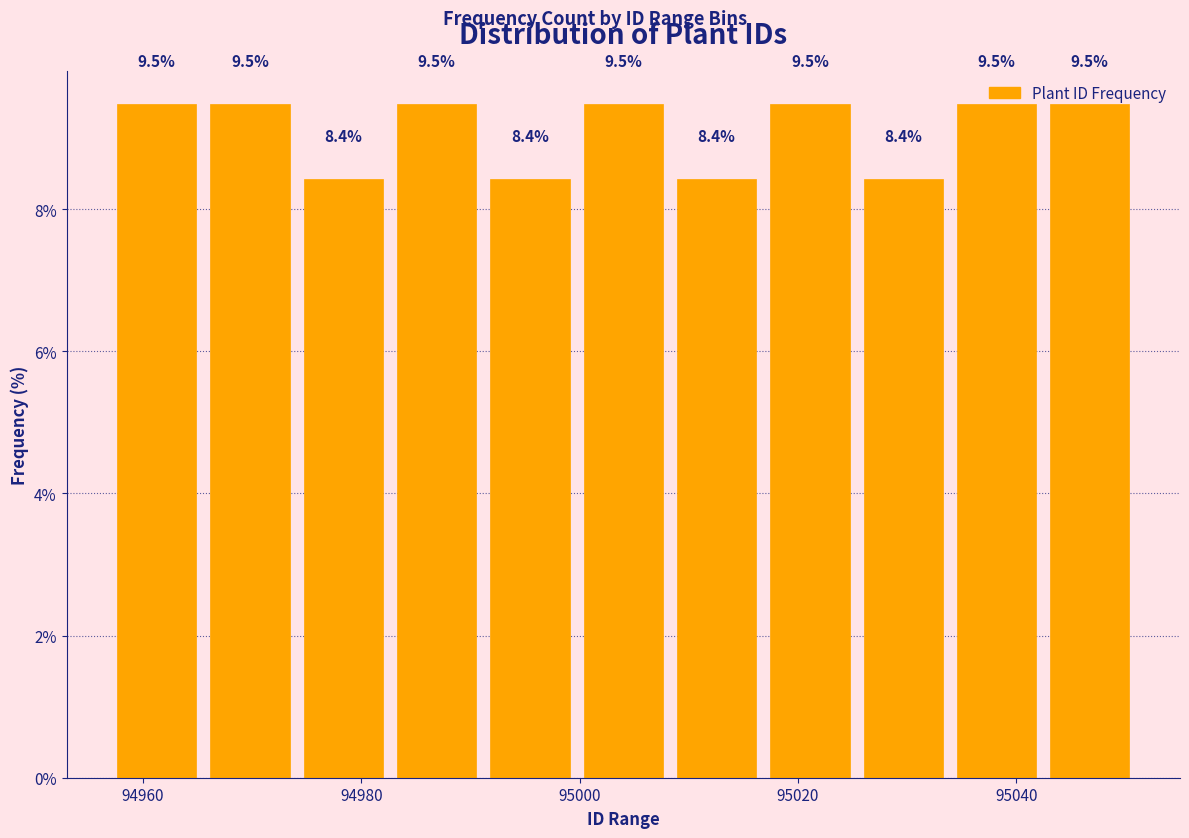

What is the height of the bar covering 95016 to 95026 on the x-axis? The bar edges are not printed on the chart, so give them approximately, as read against the axis.

9.5